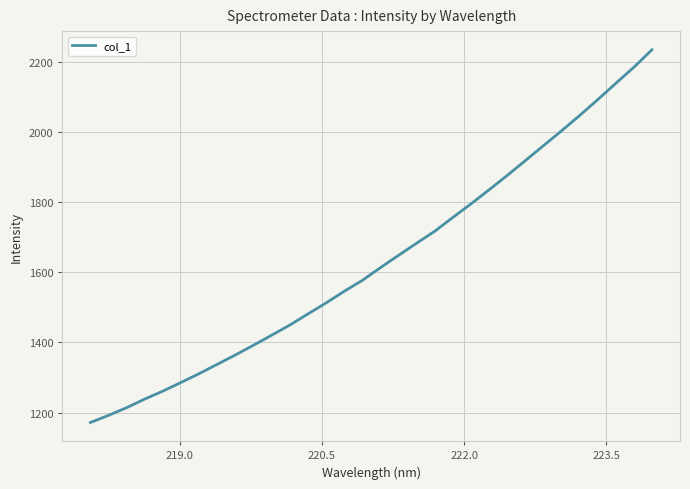

What is the maximum value shown in the chart?

2233.8